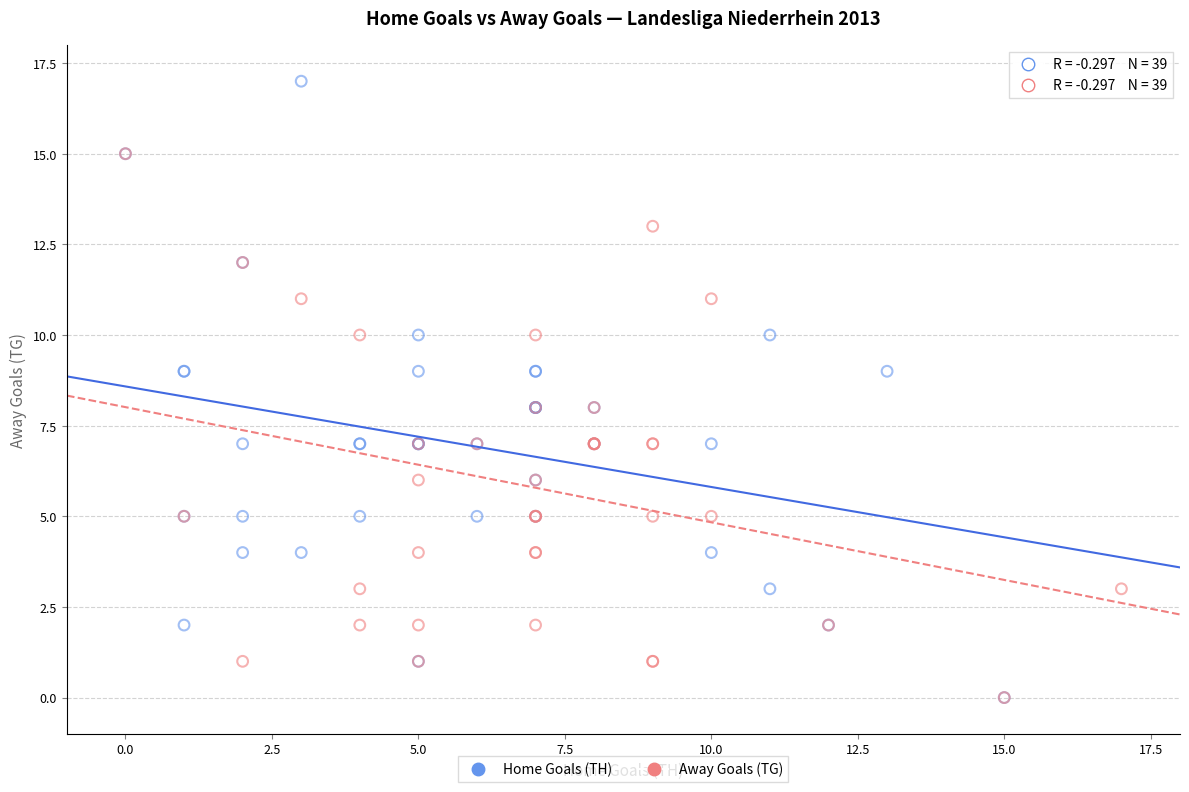

Which series reaches the maximum Y coordinate?

Home Goals (TH)